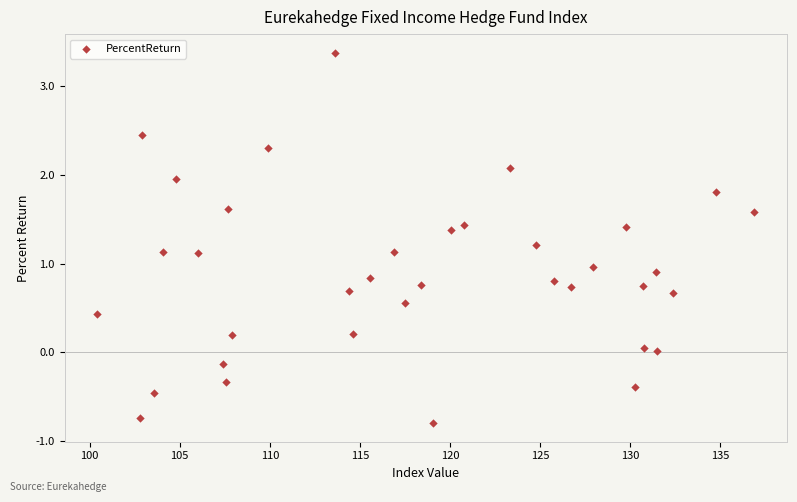

What is the range of Y values (max minus min)?

4.2